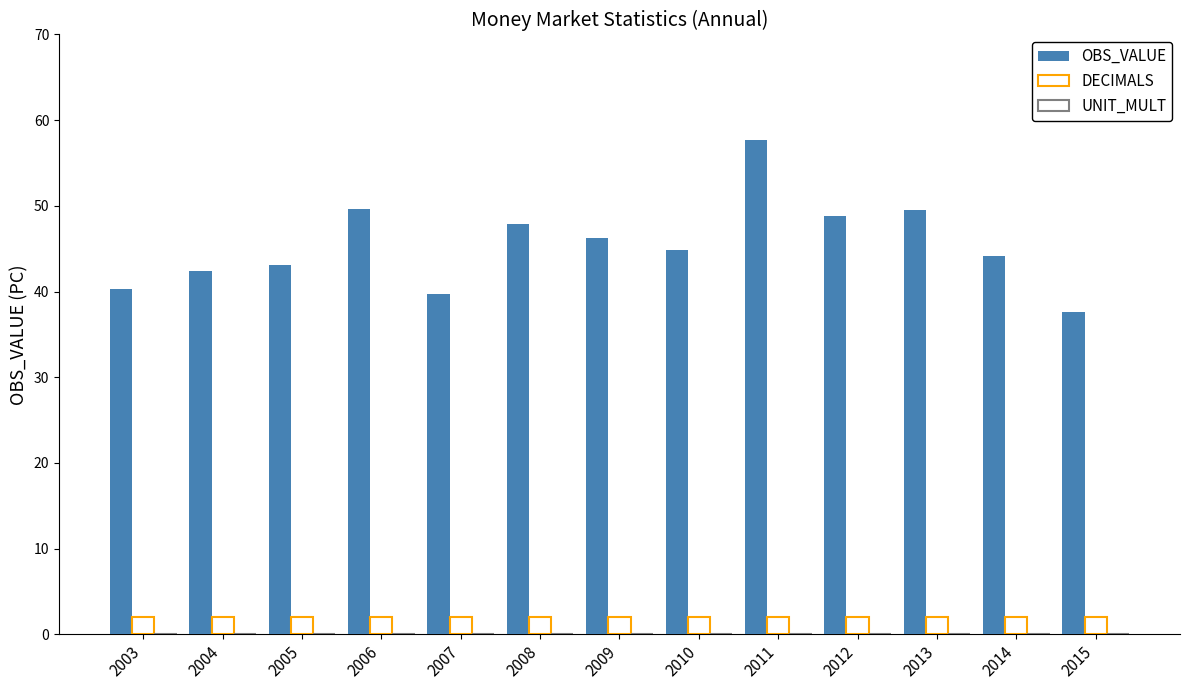

What is the average value of the OBS_VALUE series?

45.5